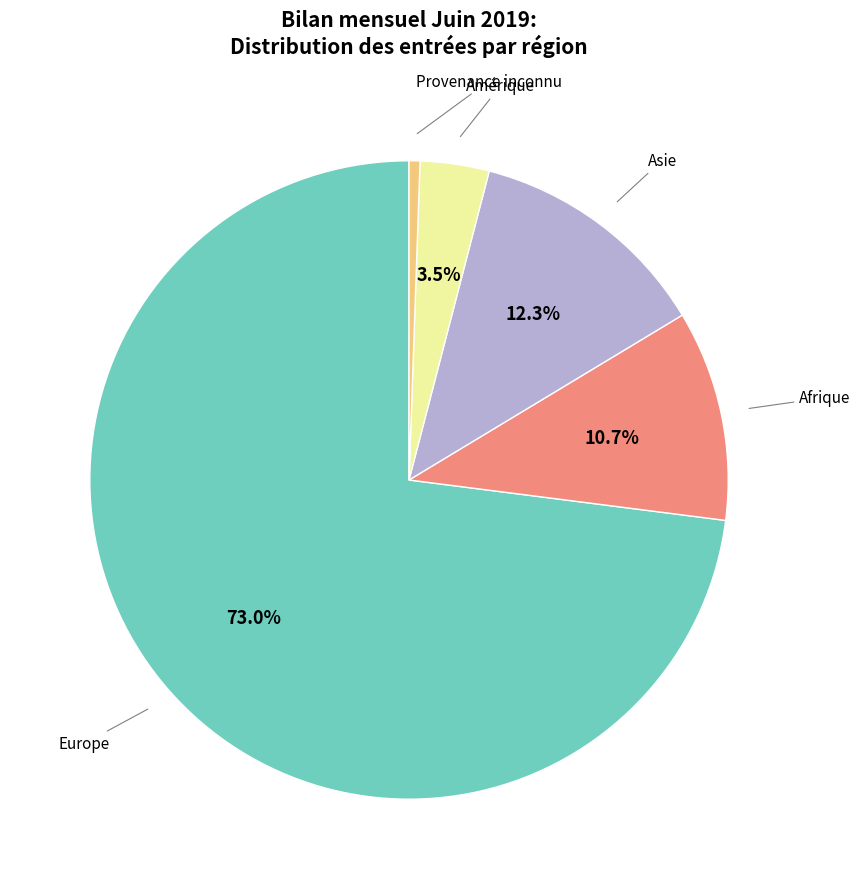

Does any single category account for the majority?

Yes